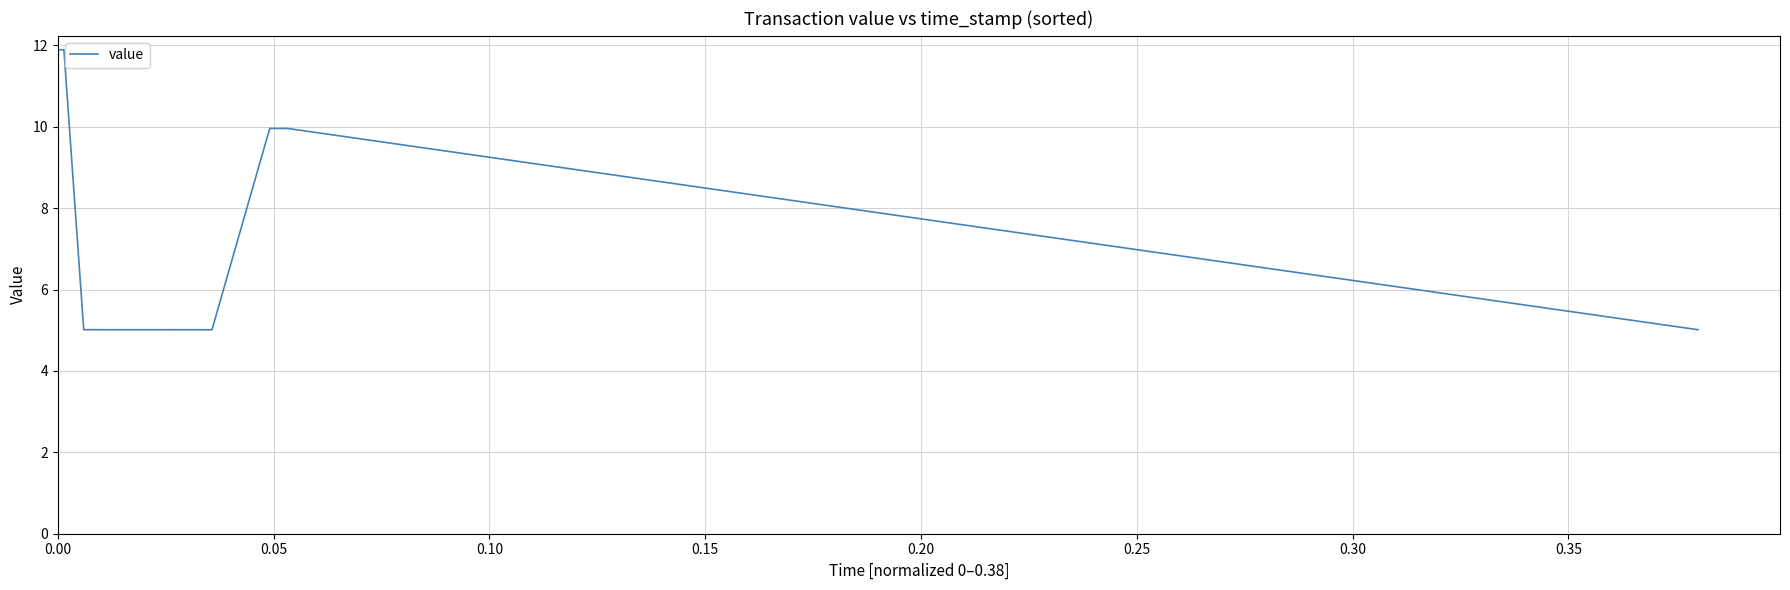

What is the difference between the maximum and minimum values?

6.9